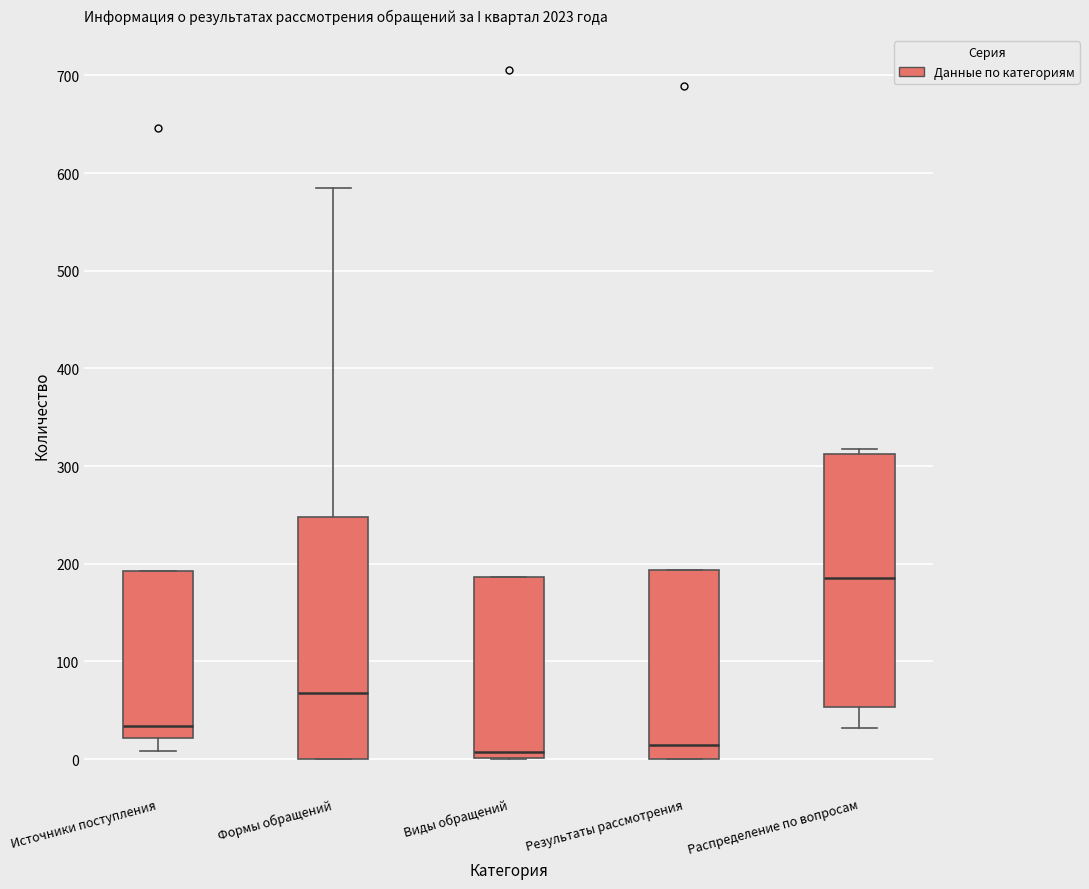

Reading left to right, read every box against the y-axis: the position of its median line, the range the box covers, and the ends of its whiskers. The values are not printed on the chart, so give them approximately, as read against the axis.

Источники поступления: median 30, box 20 to 190, whiskers 10 to 190
Формы обращений: median 70, box 0 to 250, whiskers 0 to 590
Виды обращений: median 10, box 0 to 190, whiskers 0 to 190
Результаты рассмотрения: median 10, box 0 to 190, whiskers 0 to 190
Распределение по вопросам: median 190, box 50 to 310, whiskers 30 to 320